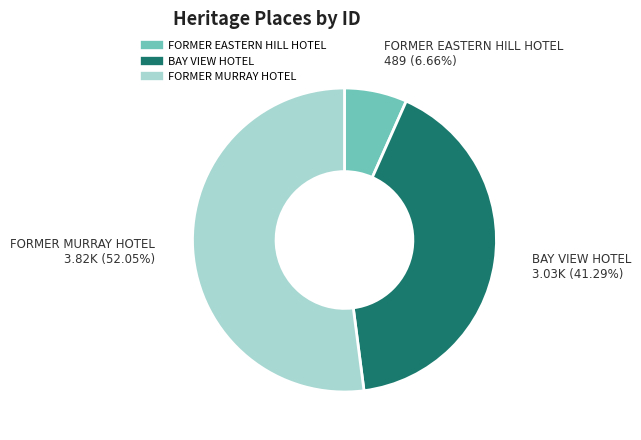

How many slices are in this pie chart?

3